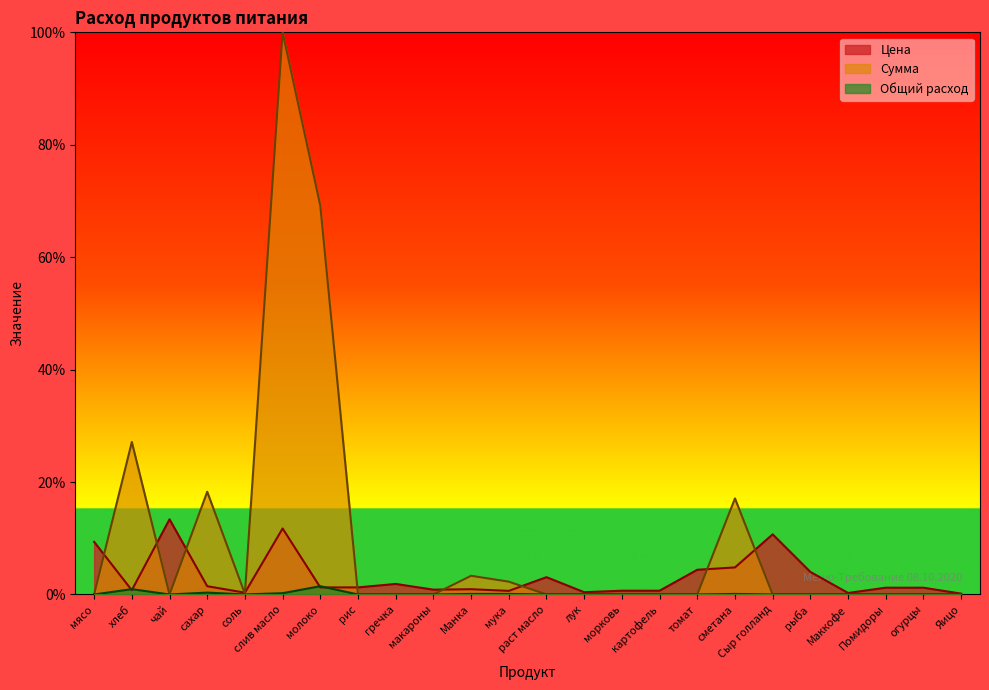

Count the number of data series in this chart.

3